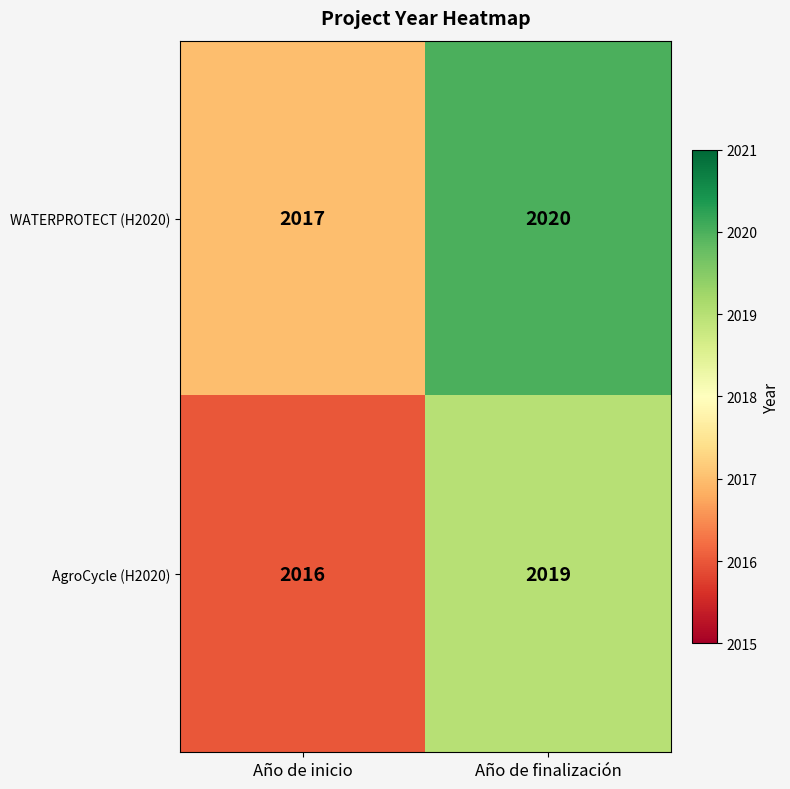

What value does the WATERPROTECT (H2020) series have at Año de inicio?

2017